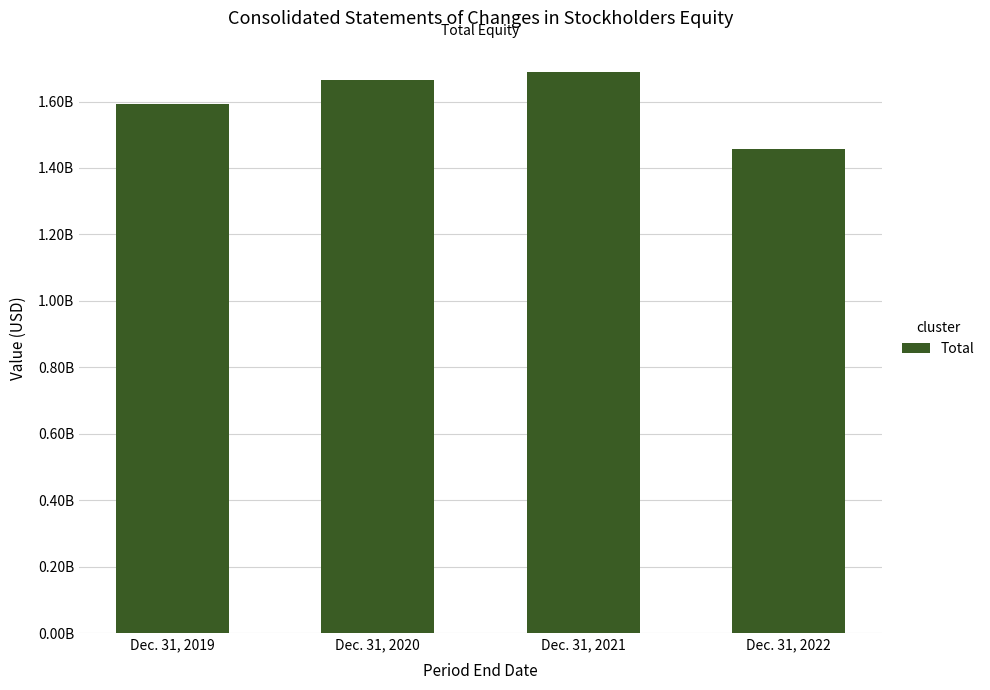

List the labels in order of value, largest first.

Dec. 31, 2021, Dec. 31, 2020, Dec. 31, 2019, Dec. 31, 2022